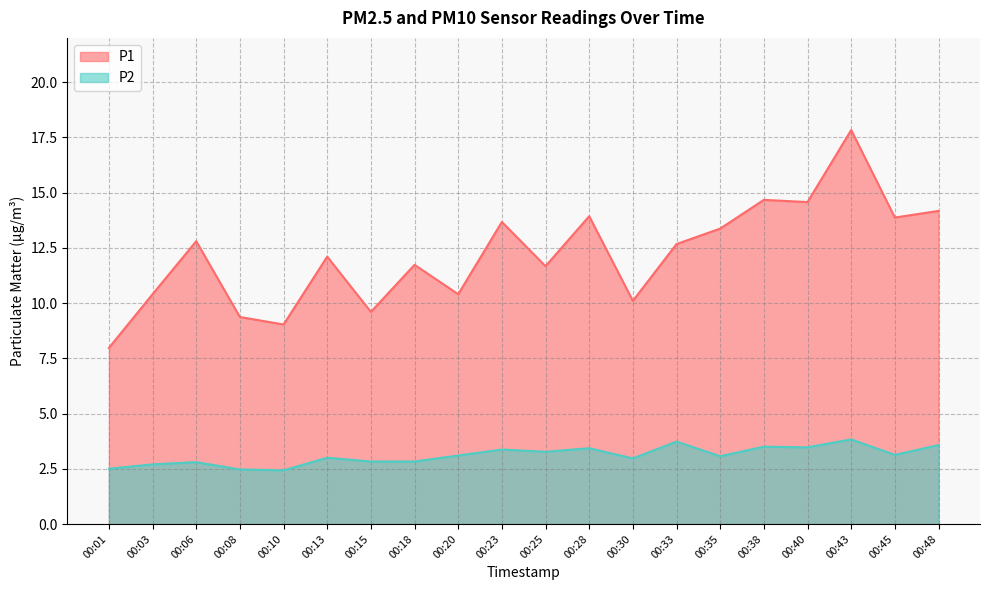

How many data points in P1 are less than 12?

9